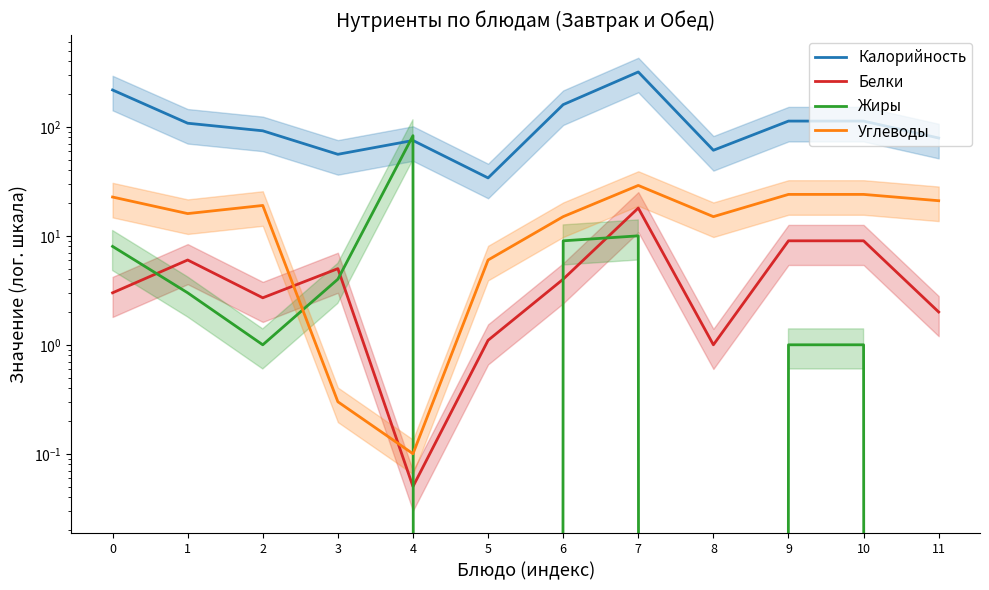

How many lines are shown in the chart?

4